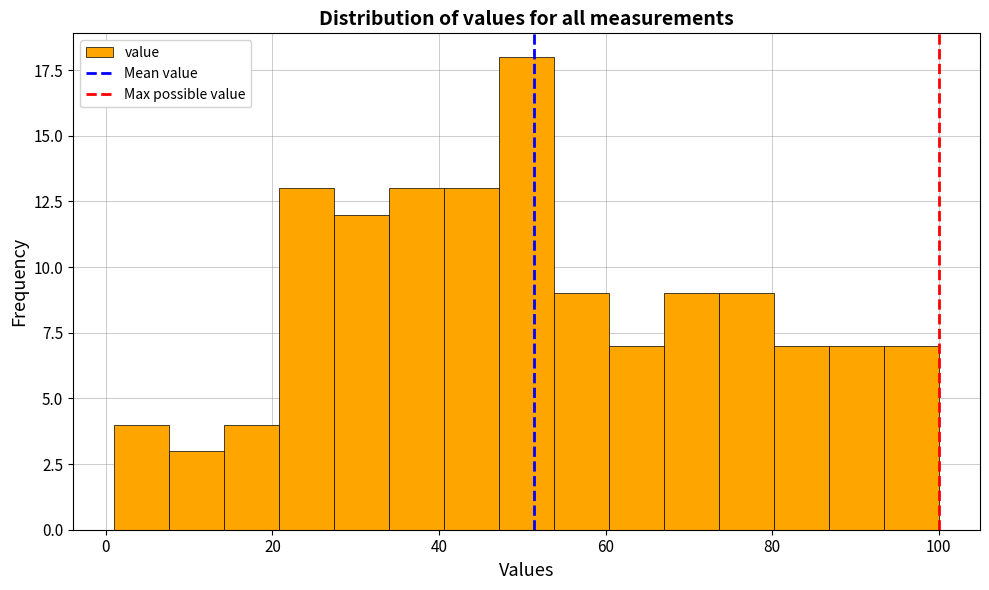

Read against the x-axis, roughly where is the centre of the tallest bar?

50